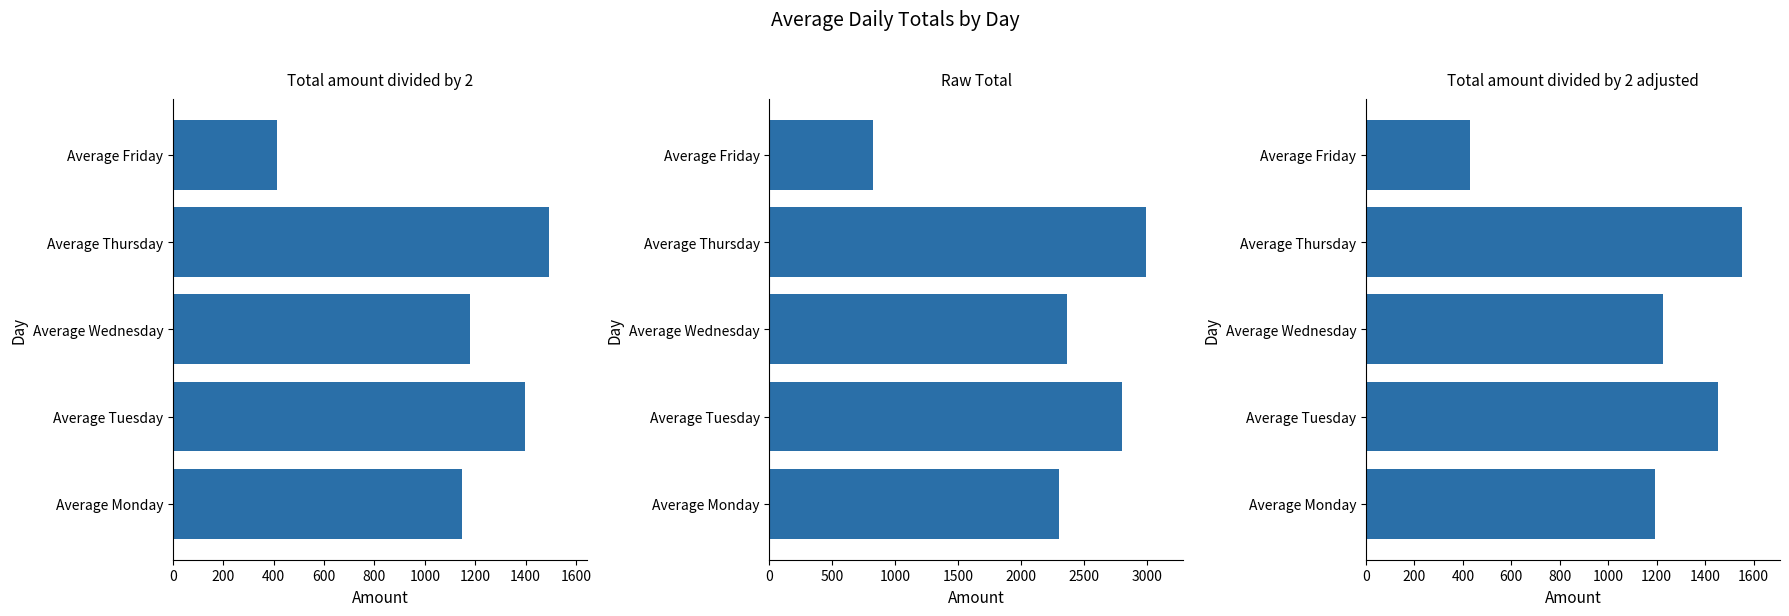

Which series changed the most between Average Monday and Average Tuesday?

Raw Total